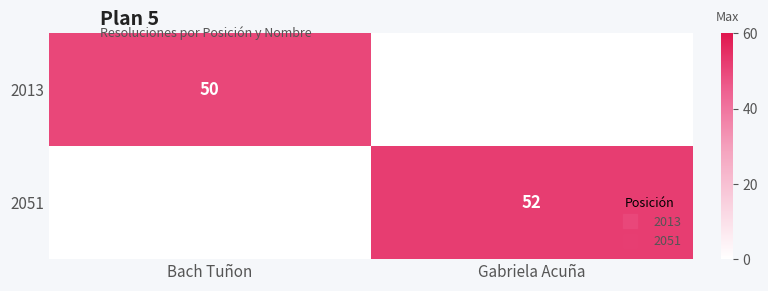

Is it true that 2013 equals -23 at Gabriela Acuña?

False